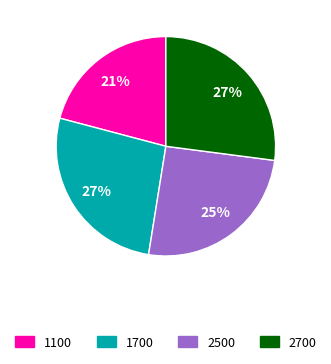

Which category has the smallest portion of the pie?

1100